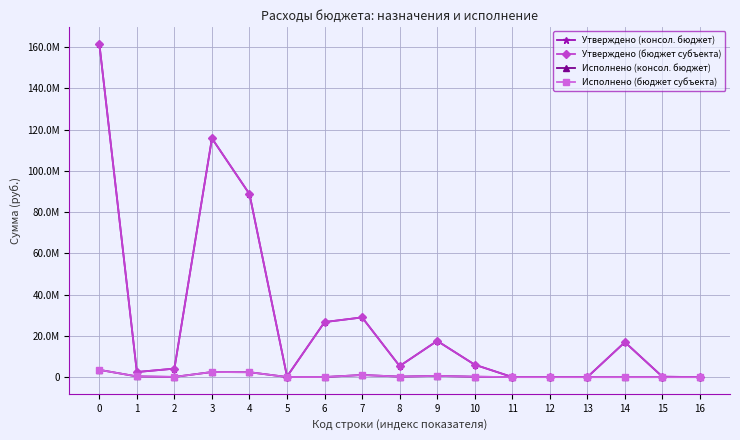

Does the chart have visible grid lines?

Yes